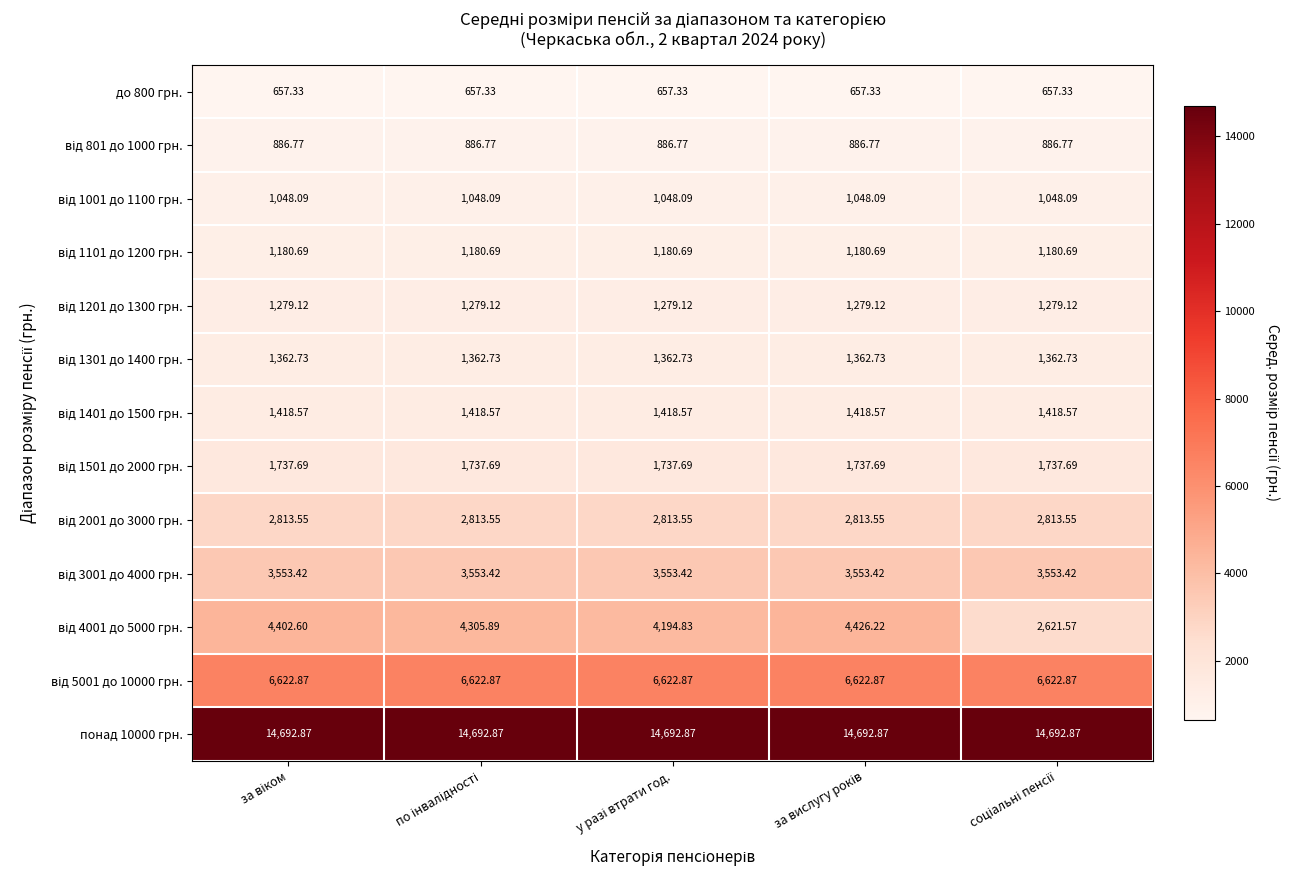

List the series in order of their peak value, highest first.

понад 10000 грн., від 5001 до 10000 грн., від 4001 до 5000 грн., від 3001 до 4000 грн., від 2001 до 3000 грн., від 1501 до 2000 грн., від 1401 до 1500 грн., від 1301 до 1400 грн., від 1201 до 1300 грн., від 1101 до 1200 грн., від 1001 до 1100 грн., від 801 до 1000 грн., до 800 грн.